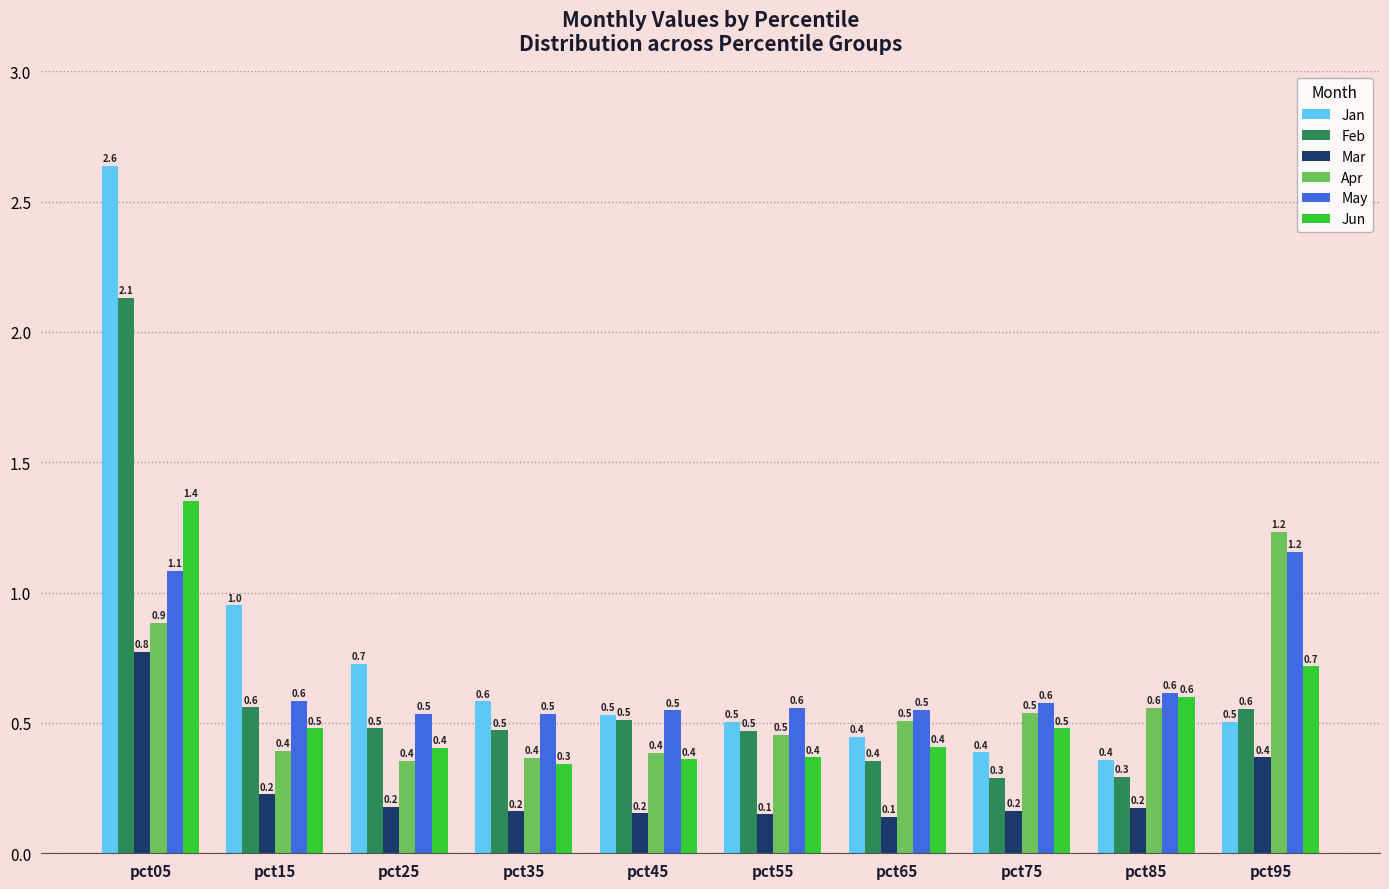

What is the value of the Feb bar at the 4th from the left?

0.5